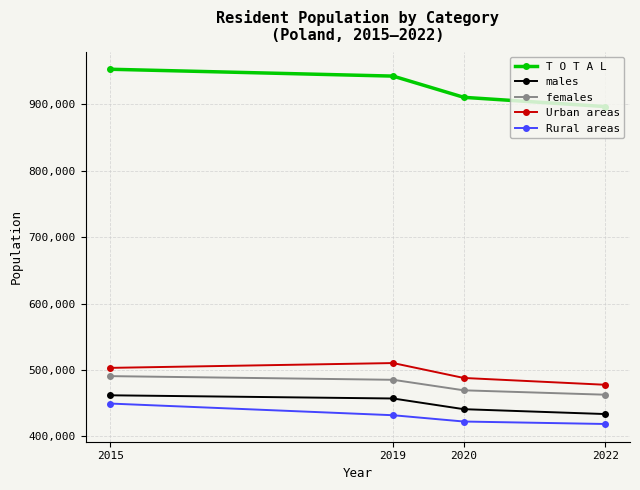

At which label is Rural areas closest to 434054?

2019